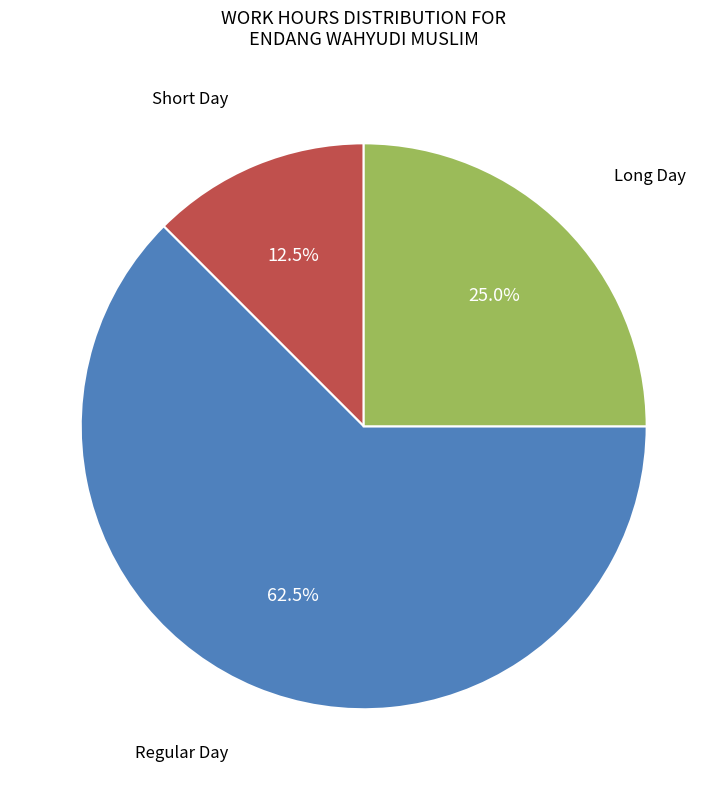

Is there any slice that represents more than half of the pie?

Yes